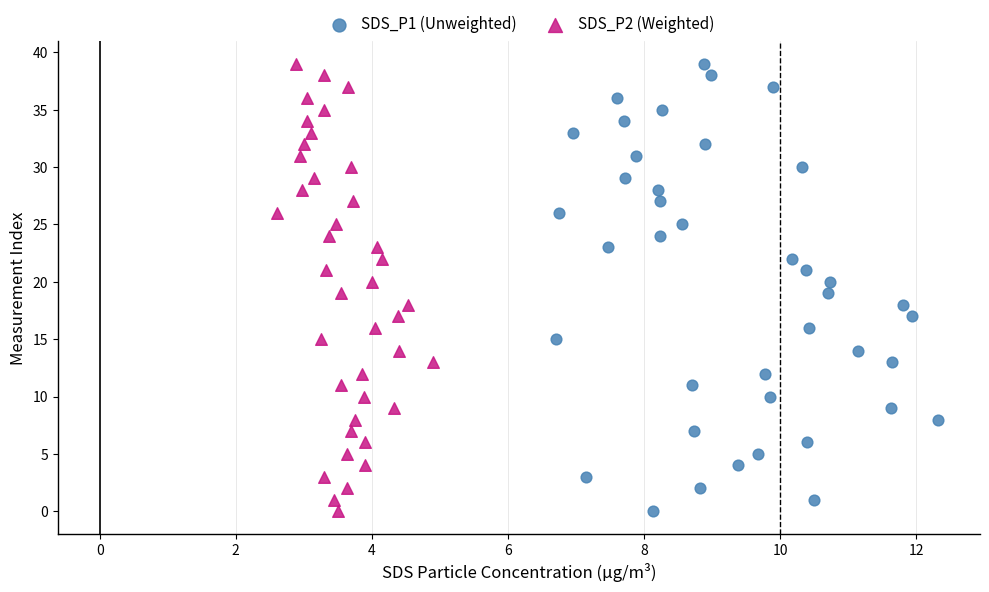

What are all the series names shown in the legend?

SDS_P1 (Unweighted), SDS_P2 (Weighted)